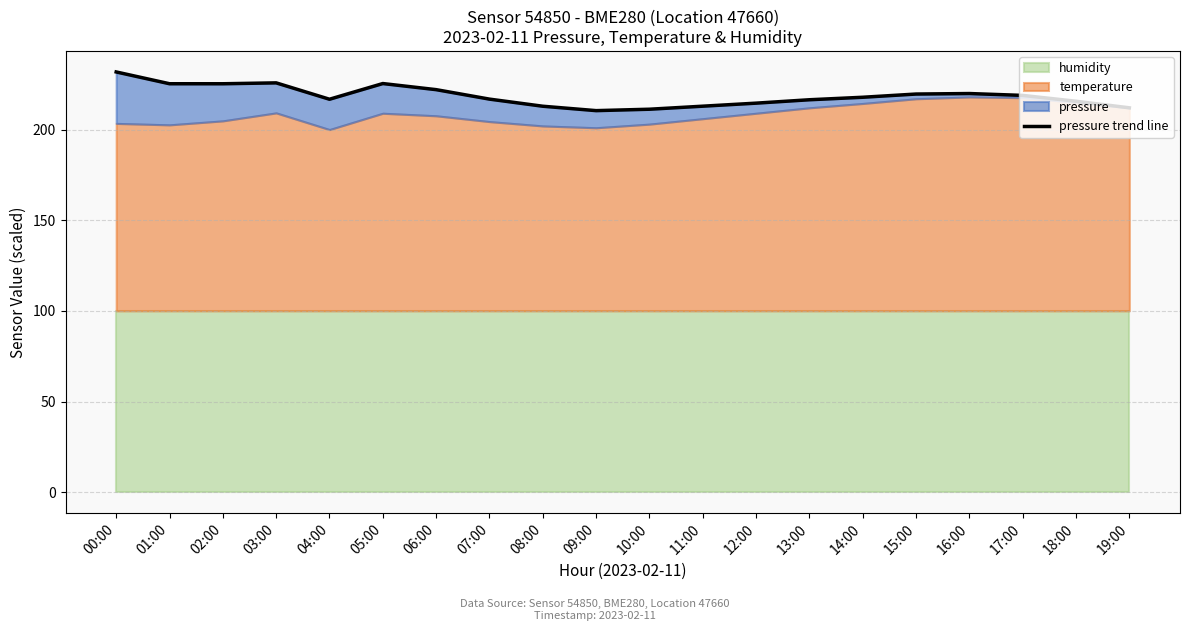

How many points are lower than both their immediate neighbors (excluding endpoints)?

3